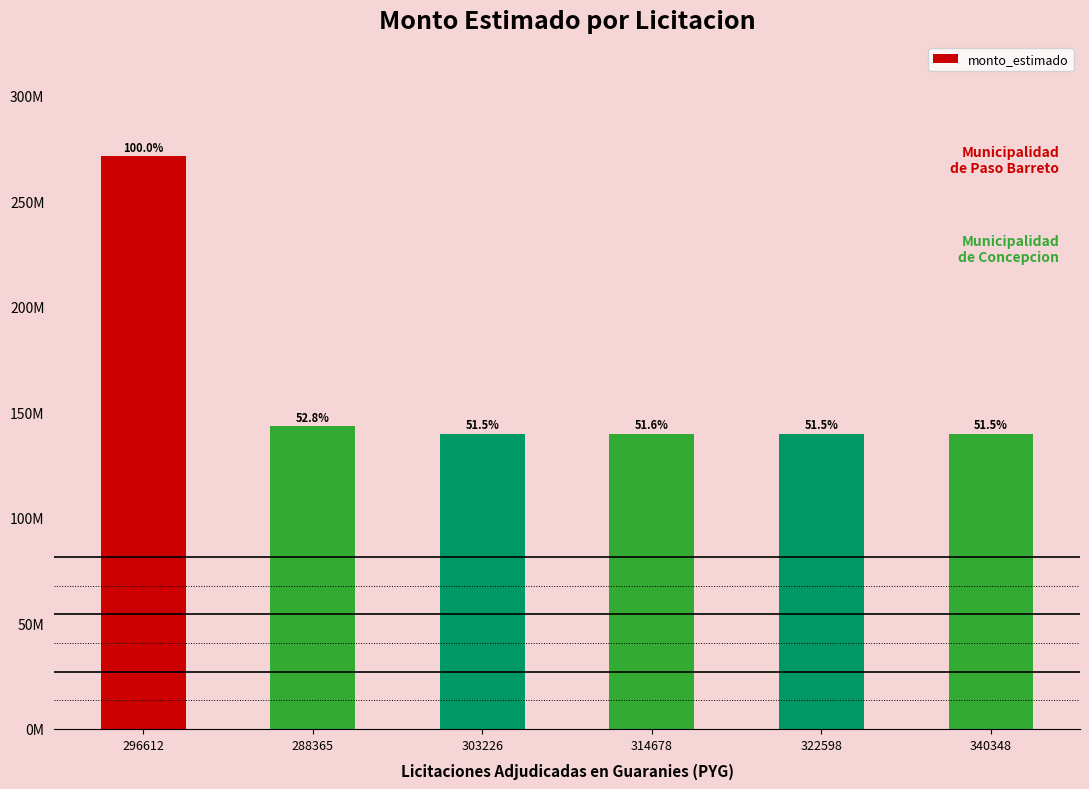

Does the chart contain any negative values?

No